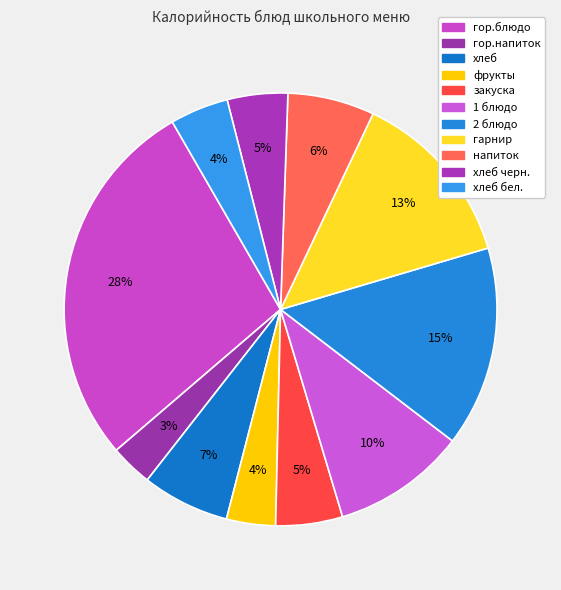

Is there a majority slice in this chart?

No